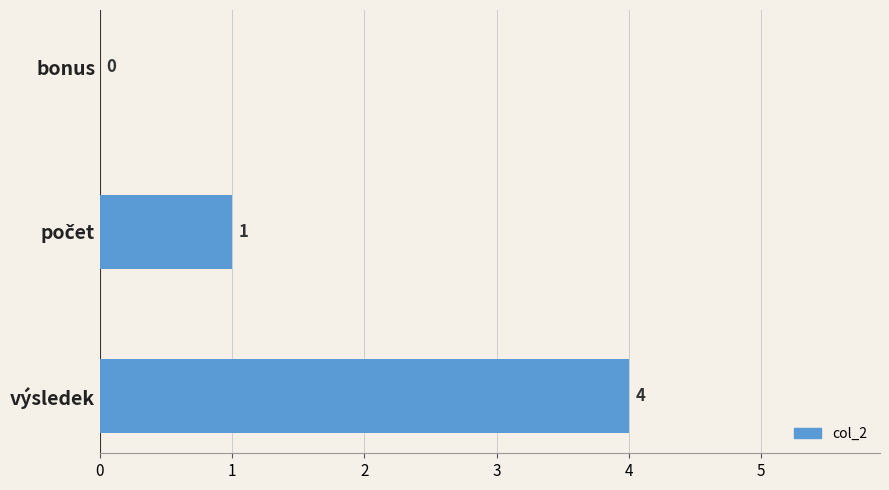

What is the change in value from bonus to výsledek?

+4